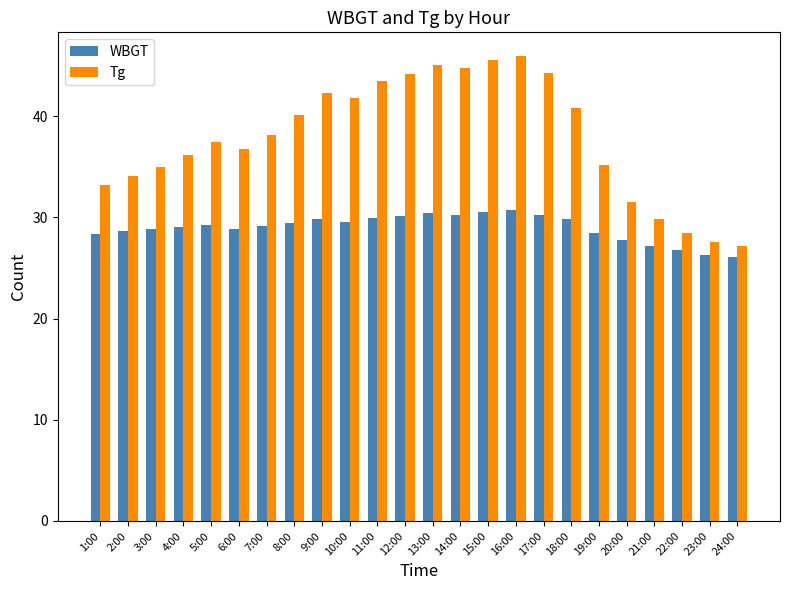

Is it true that Tg equals 14.5 at 7:00?

False